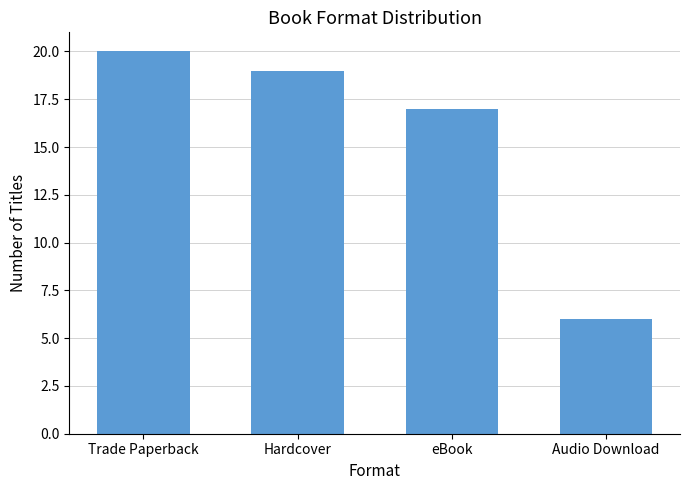

List the labels in order of value, largest first.

Trade Paperback, Hardcover, eBook, Audio Download